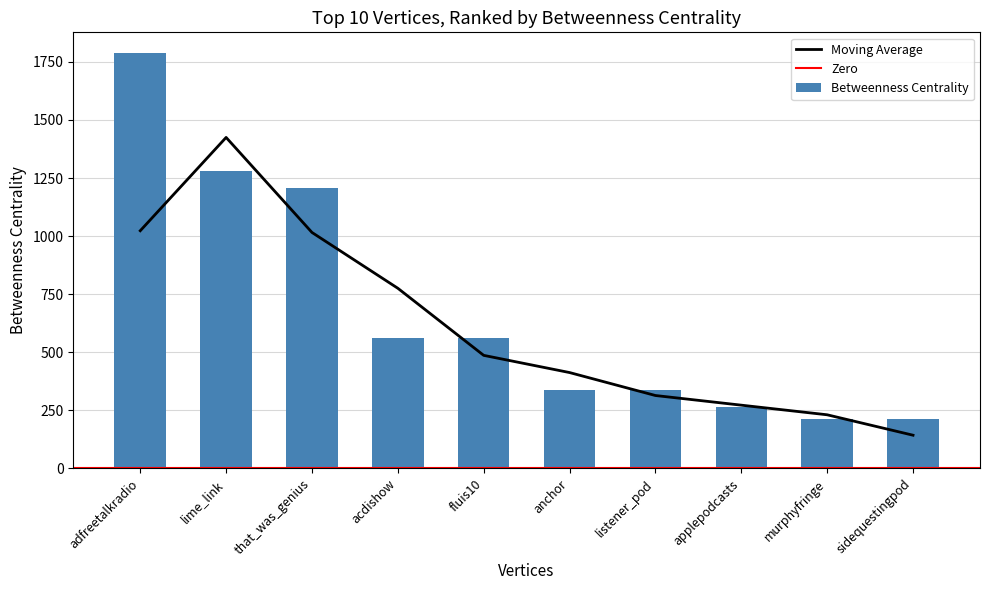

What is the ratio of the value at acdishow to the value at lime_link?

0.4